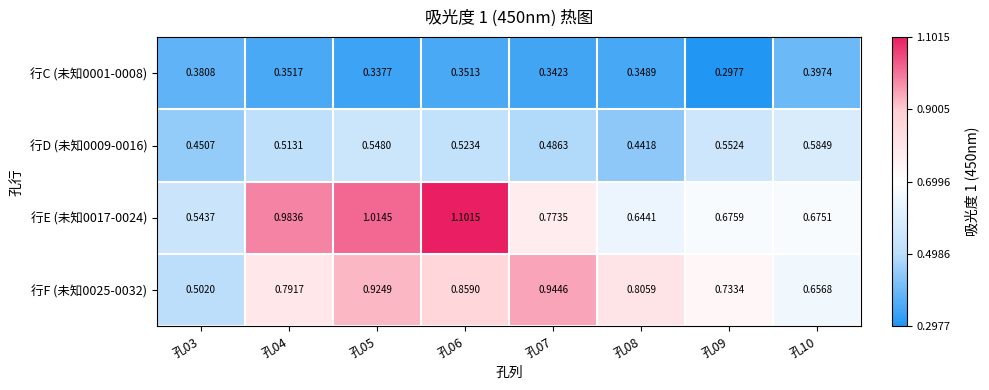

Is the value of 行F (未知0025-0032) at 孔08 greater than the value of 行E (未知0017-0024) at 孔10?

Yes